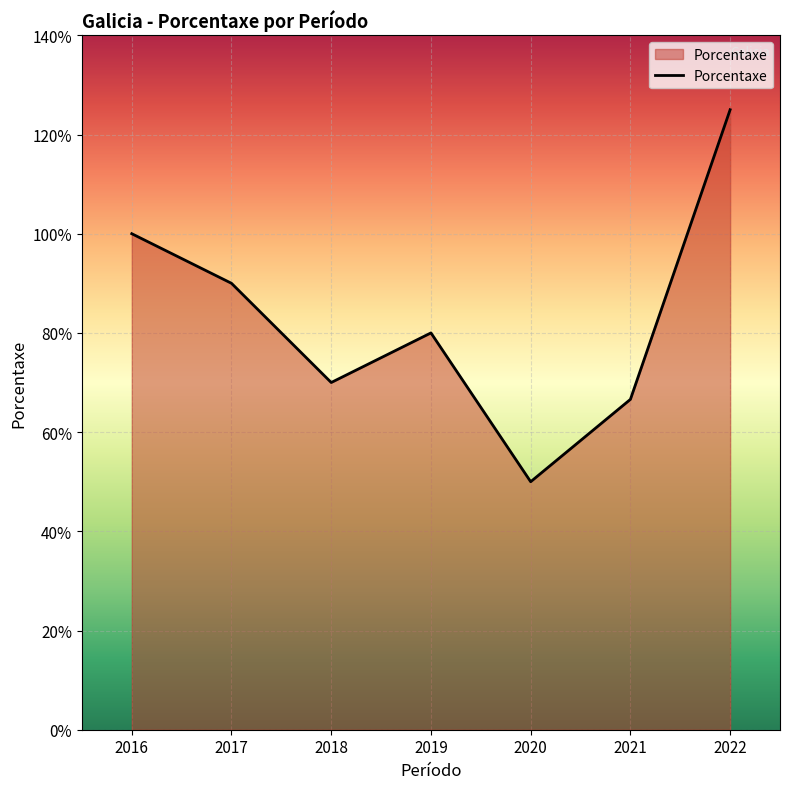

What is the ratio of the value at 2022 to the value at 2017?

1.4